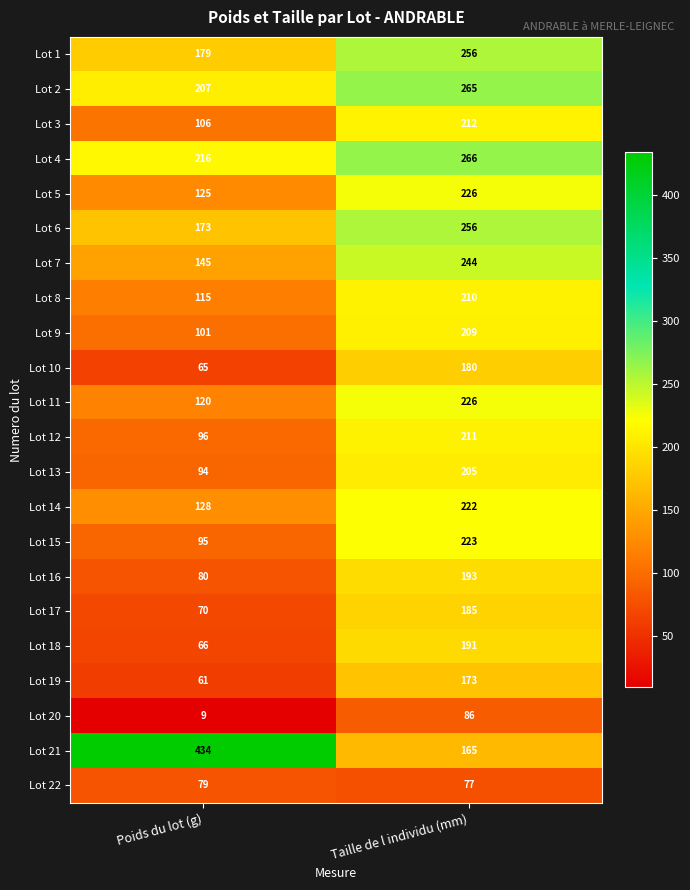

At Poids du lot (g), list the series in order from smallest to largest.

Lot 20, Lot 19, Lot 10, Lot 18, Lot 17, Lot 22, Lot 16, Lot 13, Lot 15, Lot 12, Lot 9, Lot 3, Lot 8, Lot 11, Lot 5, Lot 14, Lot 7, Lot 6, Lot 1, Lot 2, Lot 4, Lot 21